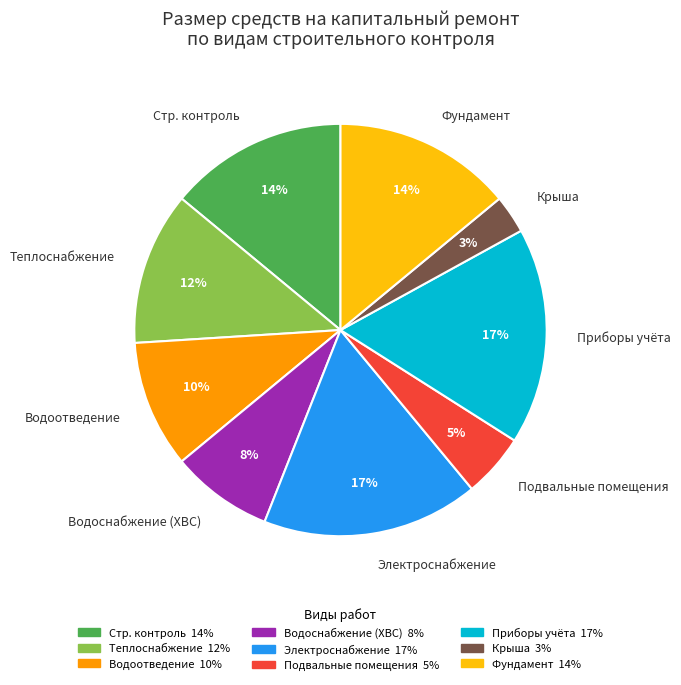

Count the number of slices in the pie.

9